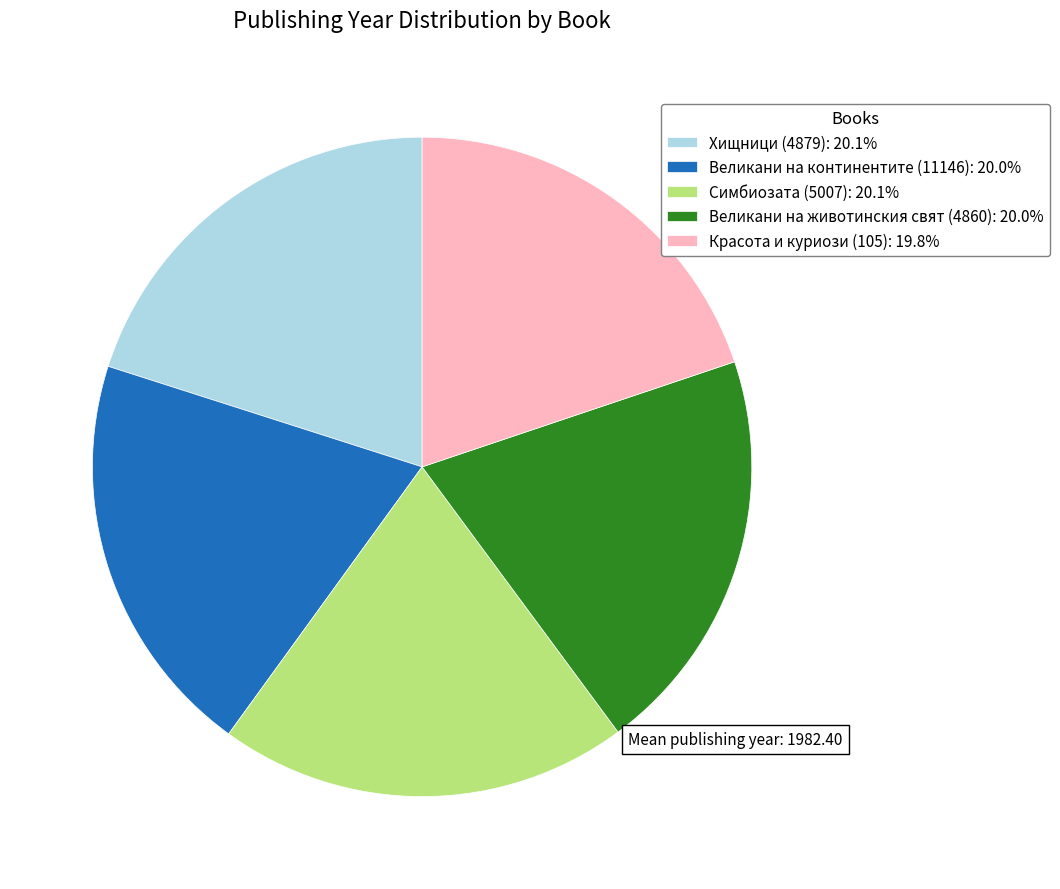

Combined, do Великани на континентите (11146): 20.0% and Красота и куриози (105): 19.8% account for over 50%?

No